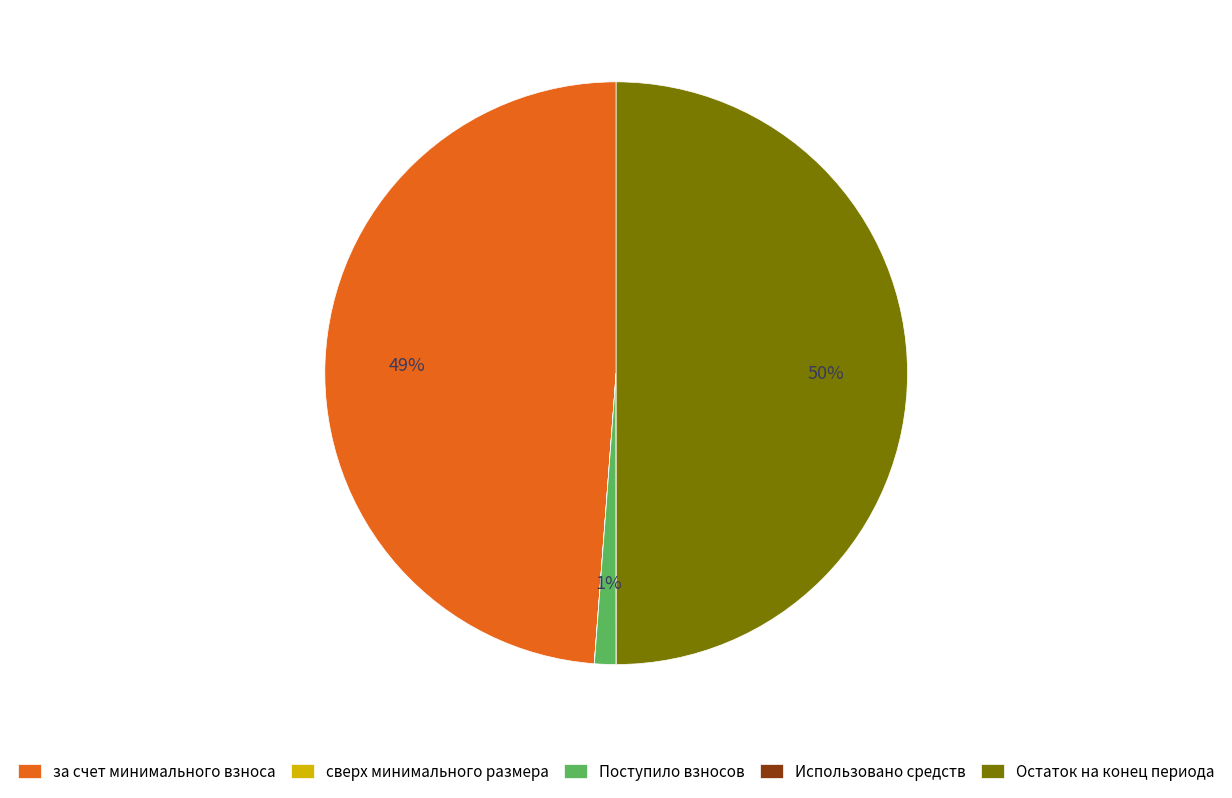

To the nearest percent, what is the average slice percentage?

20%